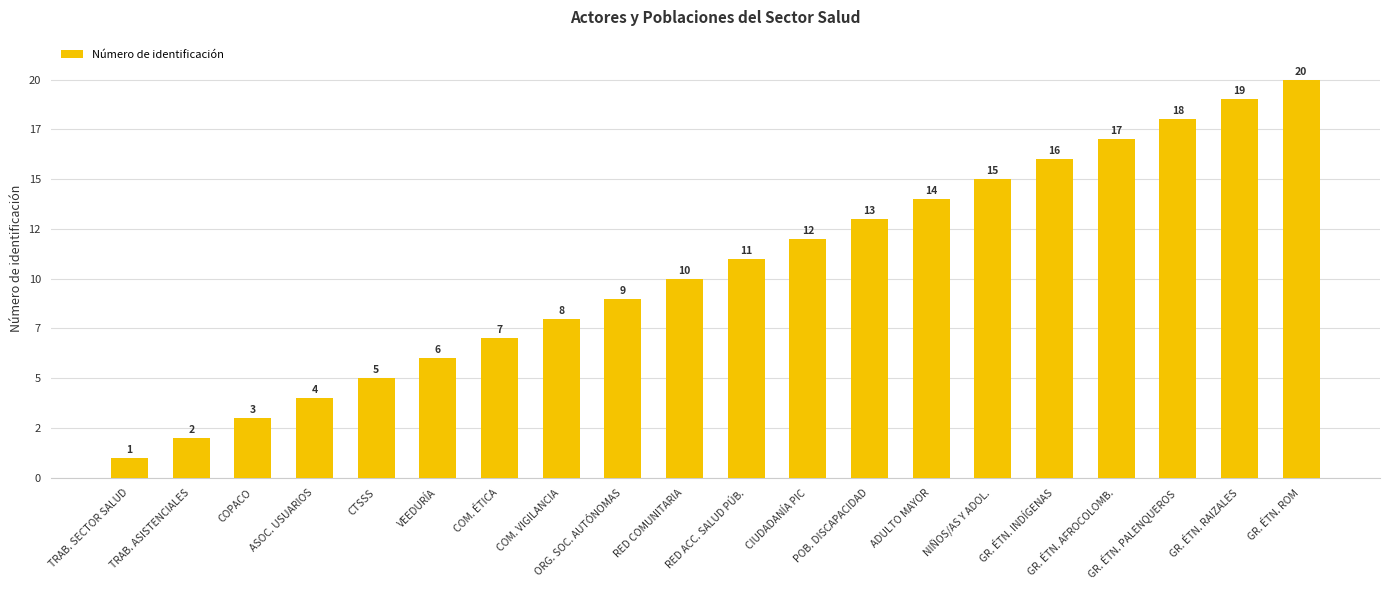

Are the bars horizontal?

No